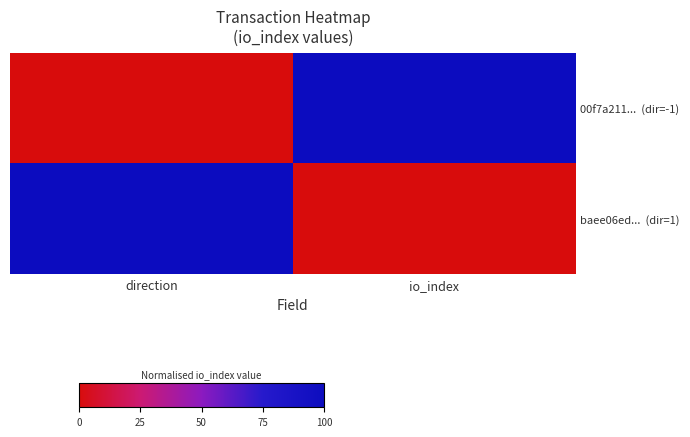

Rank the series at direction from lowest to highest value.

00f7a211... (dir=-1), baee06ed... (dir=1)